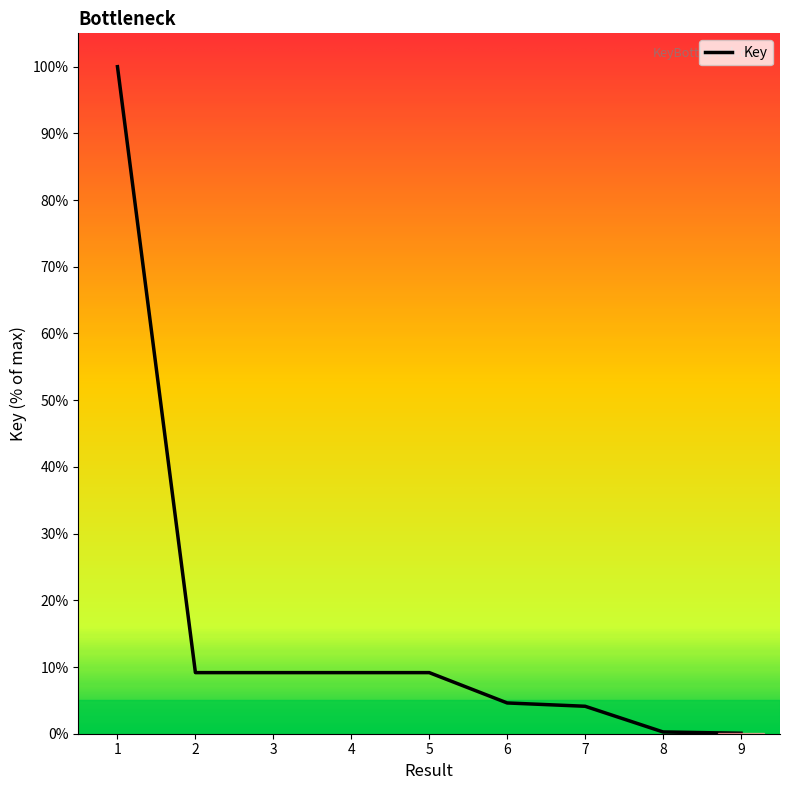

What is the change in value from 1 to 9?

-99.9